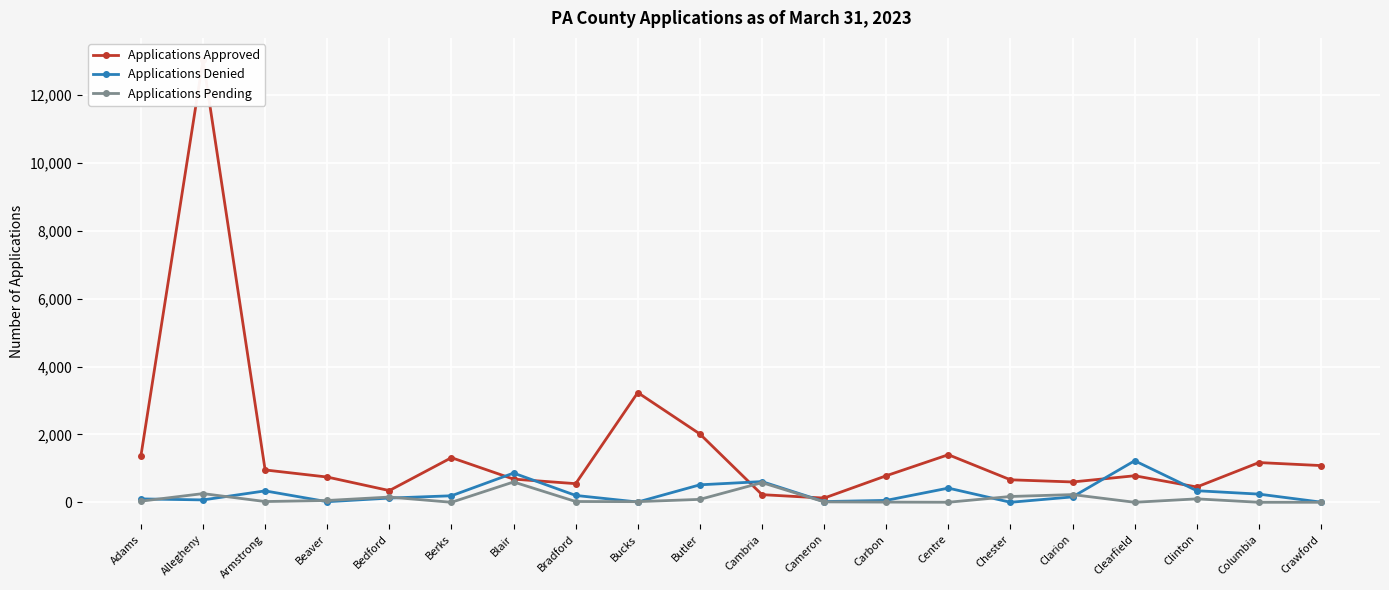

At which category is the sum across all series the highest?

Allegheny